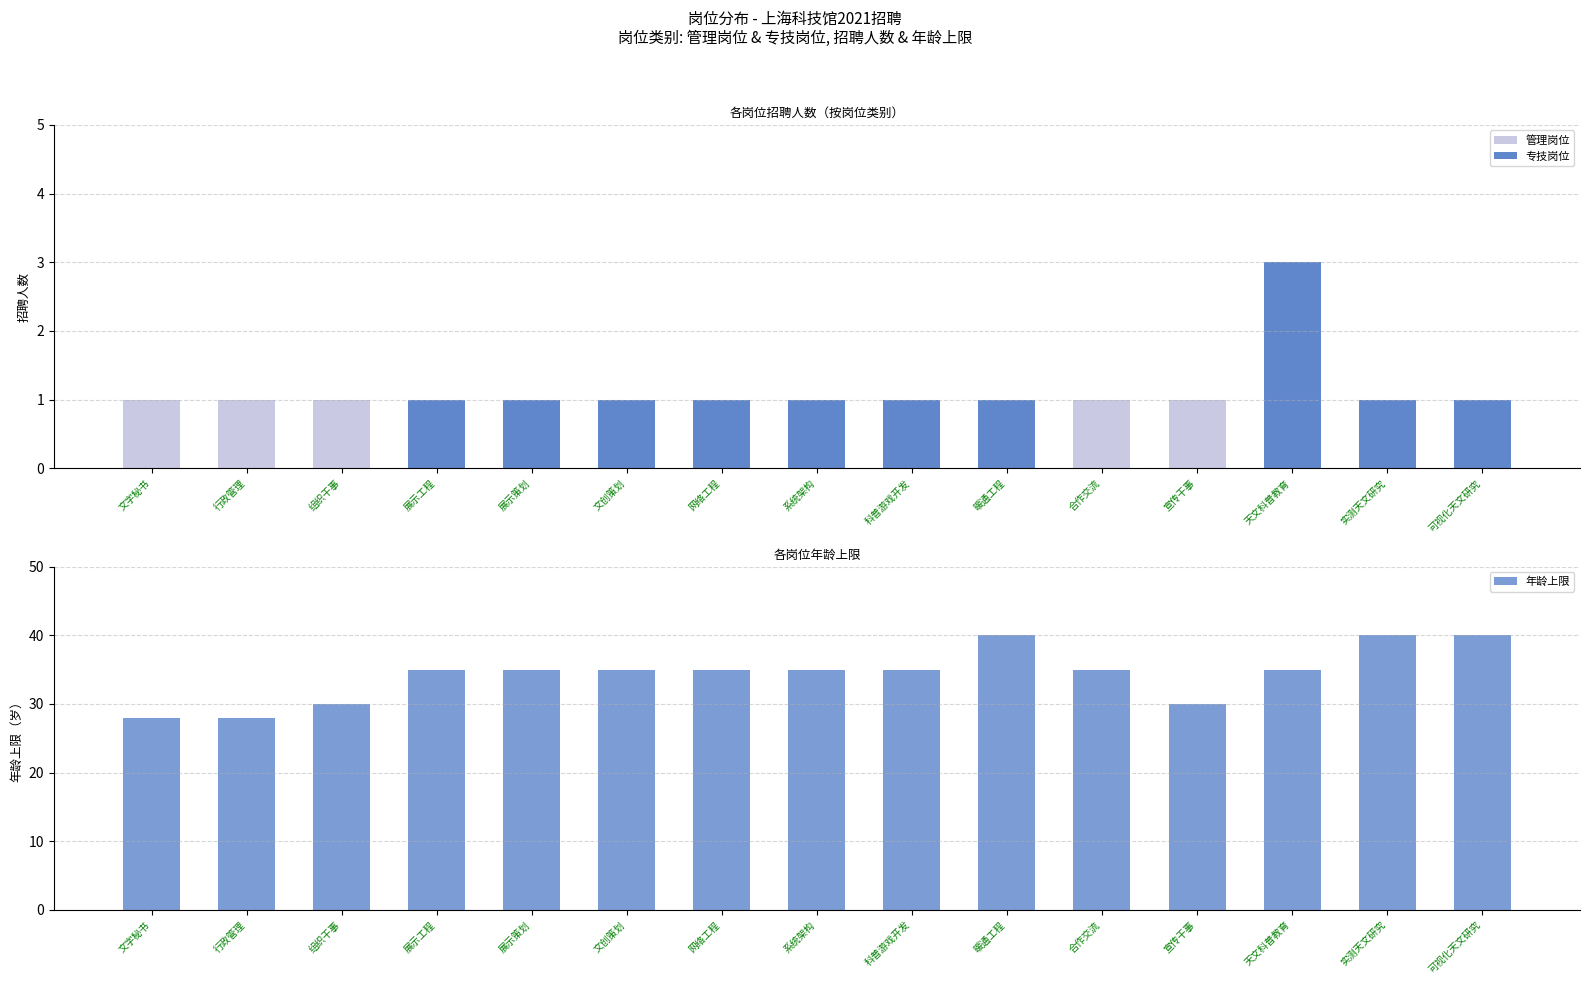

What is the difference between the highest and lowest values at 网络工程?

35